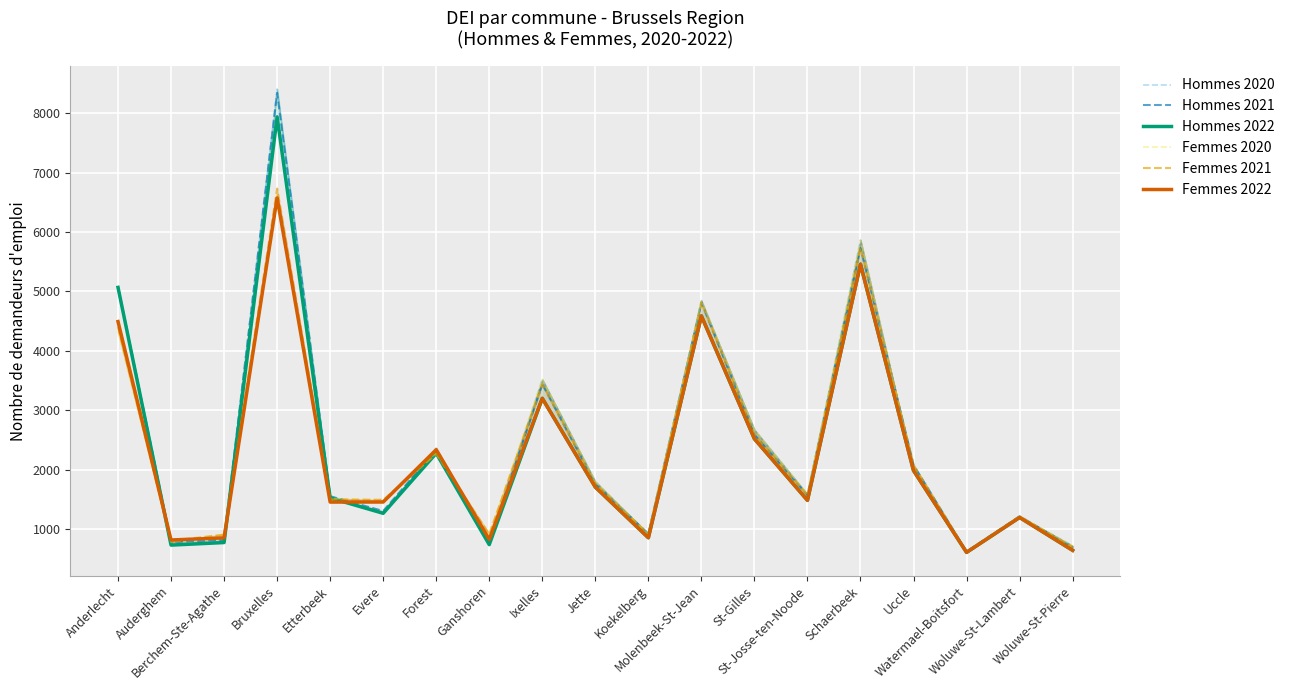

Reading left to right, what are all the values shown in this chart?

Hommes 2020: 5059.0	750.0	802.0	8405.0	1548.0	1270.0	2366.0	799.0	3519.0	1800.0	915.0	4845.0	2672.0	1585.0	5865.0	2017.0	607.0	1213.0	719.0
Hommes 2021: 5078.2	781.2	820.9	8341.2	1554.2	1306.1	2332.8	792.4	3437.9	1758.9	923.3	4814.4	2587.8	1569.8	5731.4	2081.0	622.2	1216.3	696.6
Hommes 2022: 5068.0	732.0	775.0	7937.0	1526.0	1267.0	2278.0	740.0	3201.0	1708.0	856.0	4588.0	2520.0	1485.0	5458.0	1986.0	610.0	1197.0	644.0
Femmes 2020: 4322.0	777.0	907.0	6630.0	1519.0	1481.0	2281.0	917.0	3519.0	1800.0	915.0	4845.0	2672.0	1585.0	5865.0	2017.0	607.0	1213.0	719.0
Femmes 2021: 4401.6	804.2	908.6	6731.0	1500.2	1494.4	2265.3	914.9	3437.9	1758.9	923.3	4814.4	2587.8	1569.8	5731.4	2081.0	622.2	1216.3	696.6
Femmes 2022: 4493.0	818.0	853.0	6573.0	1456.0	1457.0	2337.0	827.0	3201.0	1708.0	856.0	4588.0	2520.0	1485.0	5458.0	1986.0	610.0	1197.0	644.0